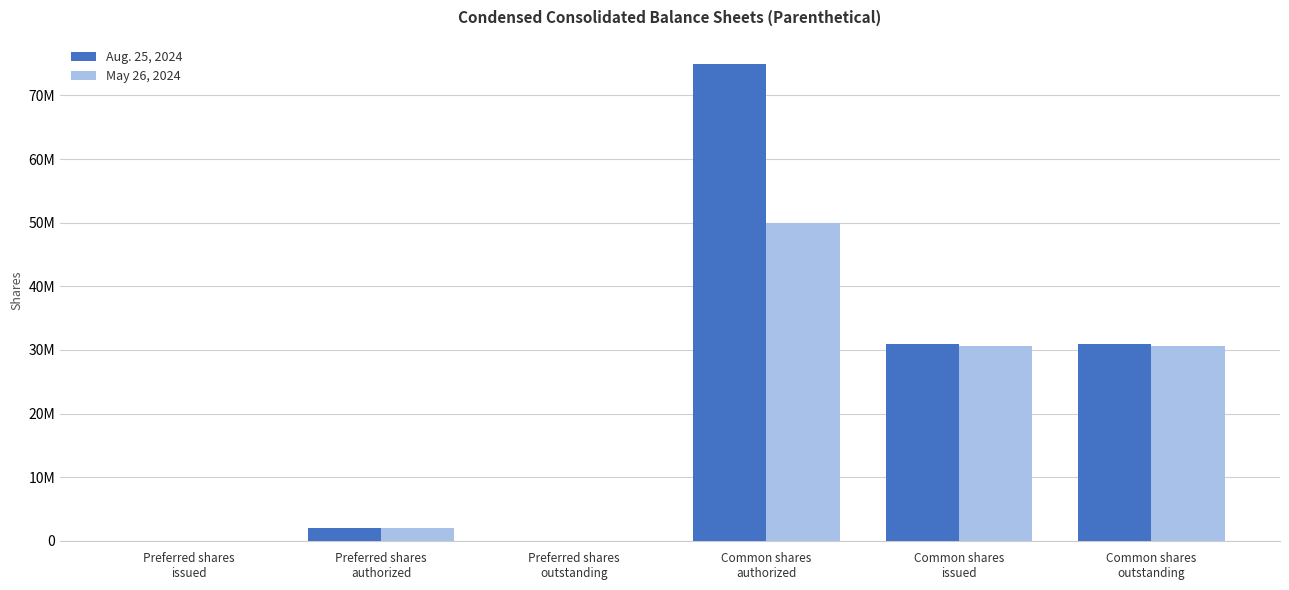

What are all the series names shown in the legend?

Aug. 25, 2024, May 26, 2024